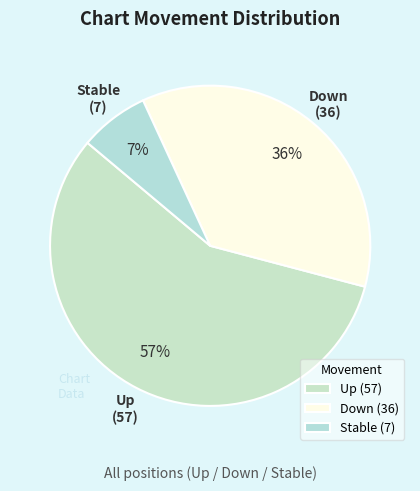

Which has a higher value, Stable (7) or Down (36)?

Down (36)